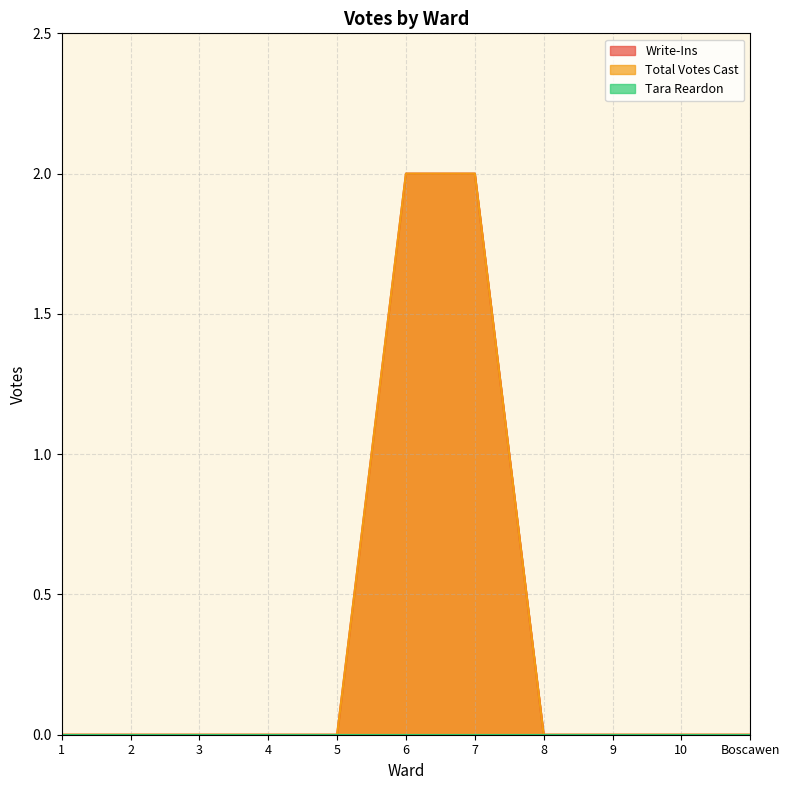

True or false: Write-Ins and Total Votes Cast intersect in this chart.

False